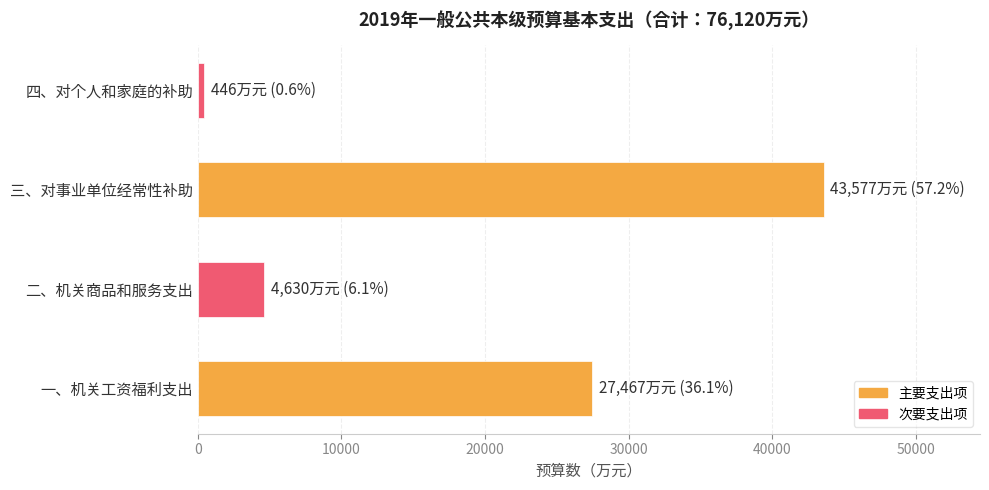

What is the minimum value shown in the chart?

446